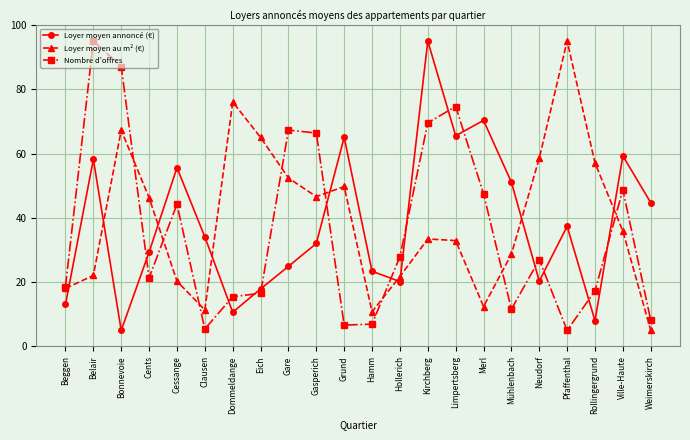

Is the value of Loyer moyen au m² (€) at Belair greater than the value of Loyer moyen annoncé (€) at Cents?

No